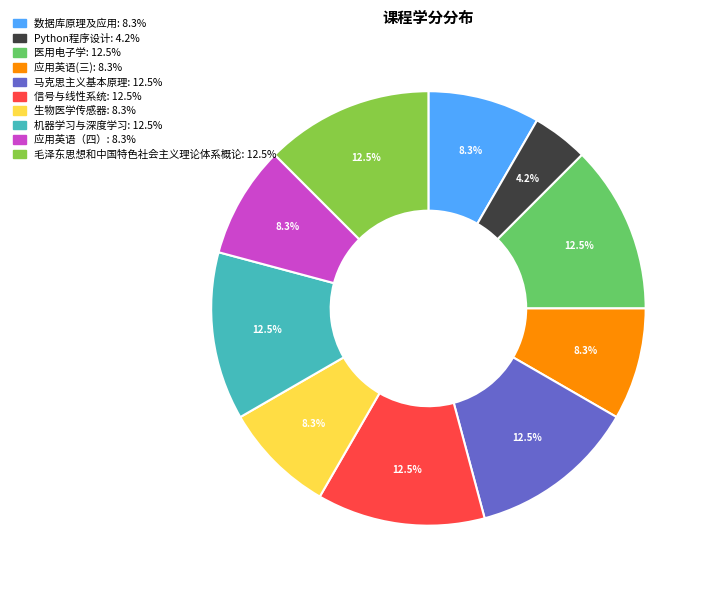

What is the smallest slice in the pie chart?

Python程序设计